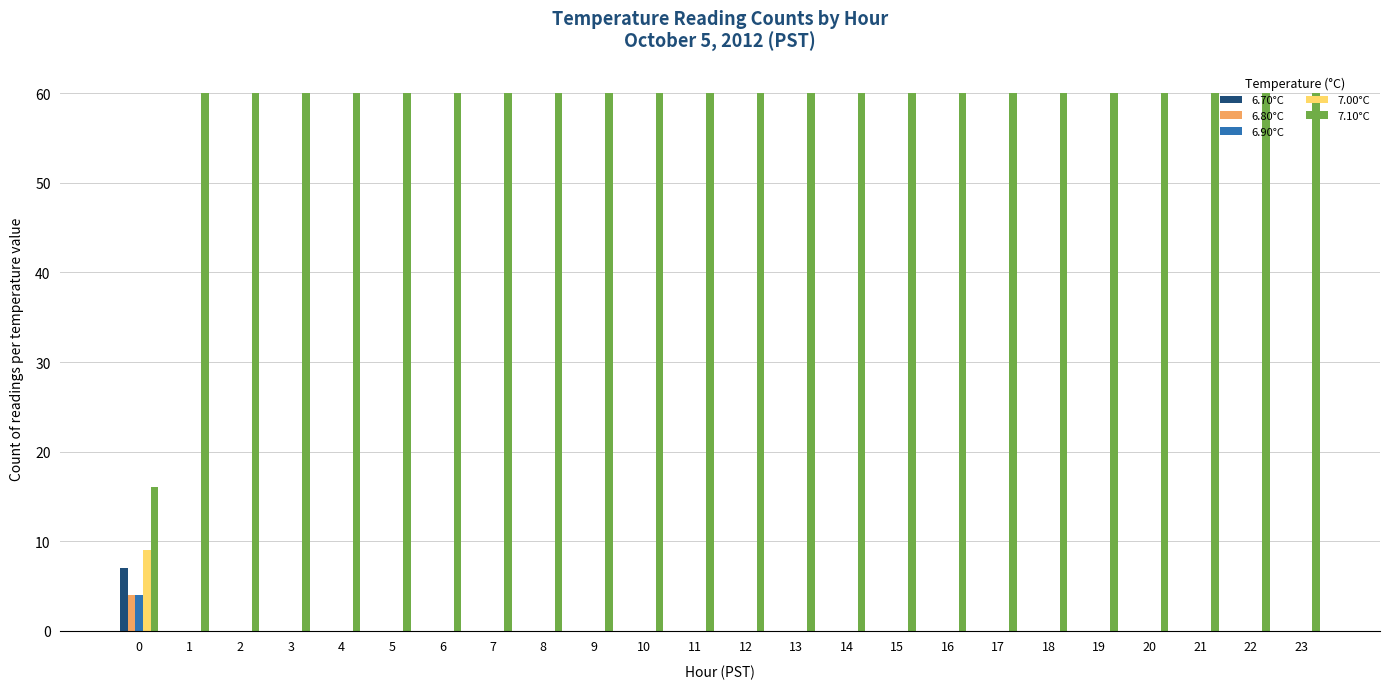

What are all the series names shown in the legend?

6.70°C, 6.80°C, 6.90°C, 7.00°C, 7.10°C